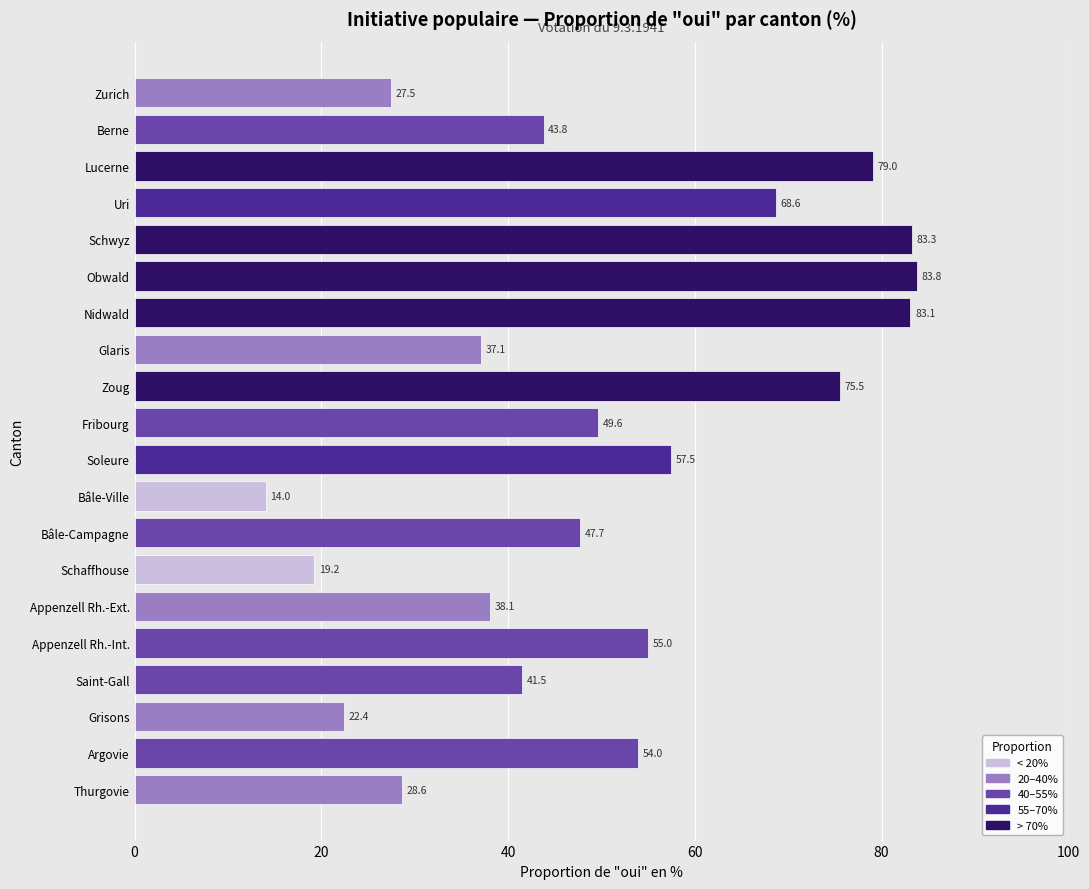

Where is the data nearest to the value 48?

Bâle-Campagne